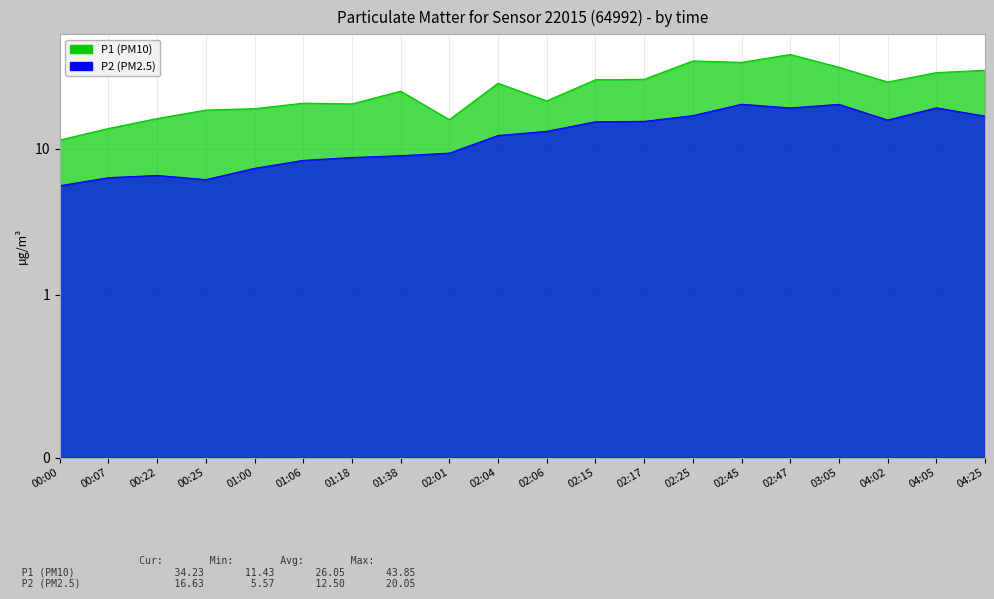

Which category has the lowest value in the P1 (PM10) series?

00:00